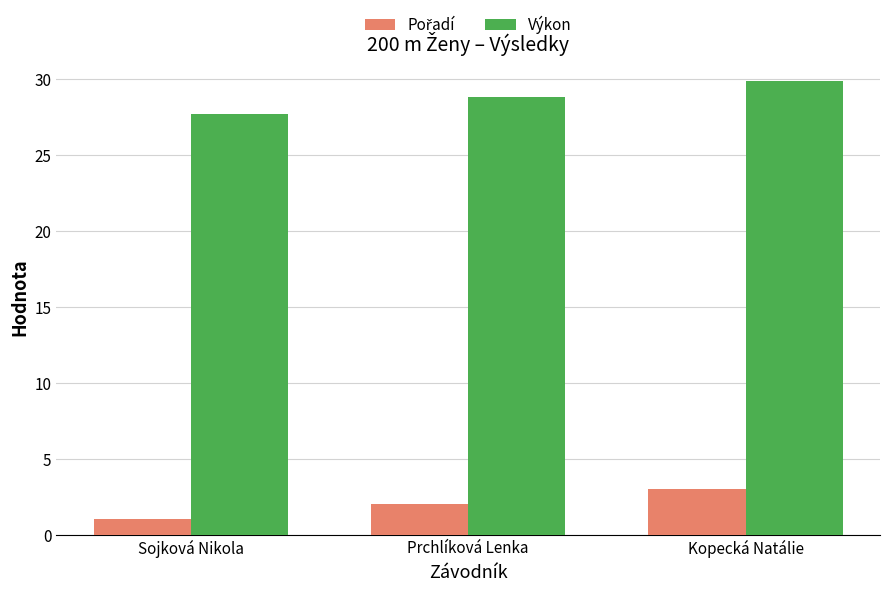

What is the maximum value shown in the chart?

29.8